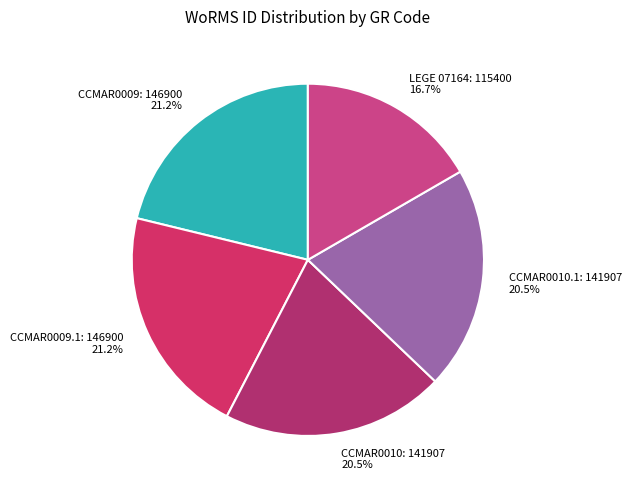

Which has a higher value, LEGE 07164: 115400 16.7% or CCMAR0010.1: 141907 20.5%?

CCMAR0010.1: 141907 20.5%